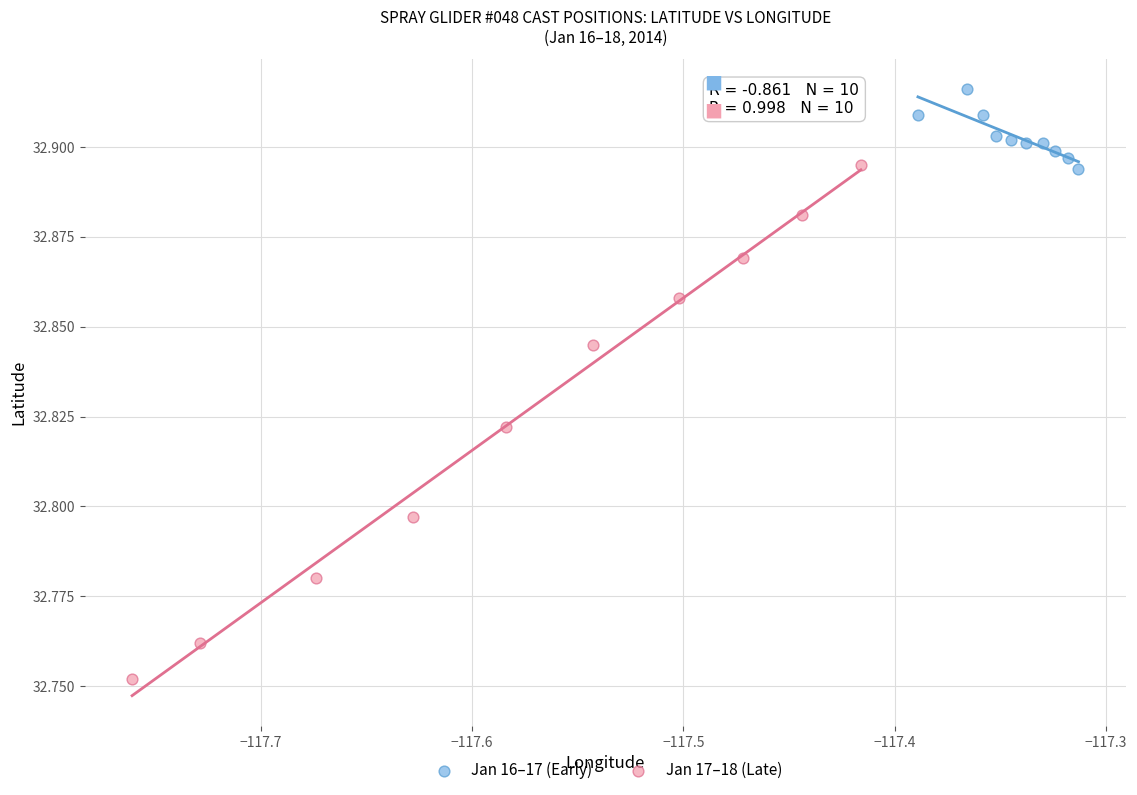

Which series has the widest spread of Y values?

Jan 17–18 (Late)